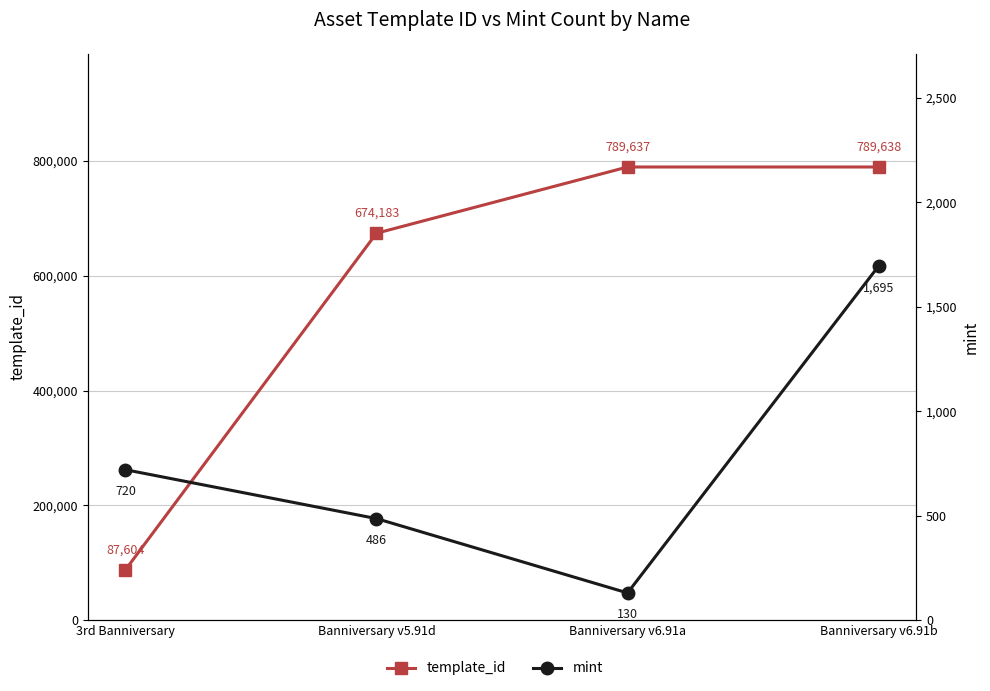

What position from the left is Banniversary v6.91b?

4